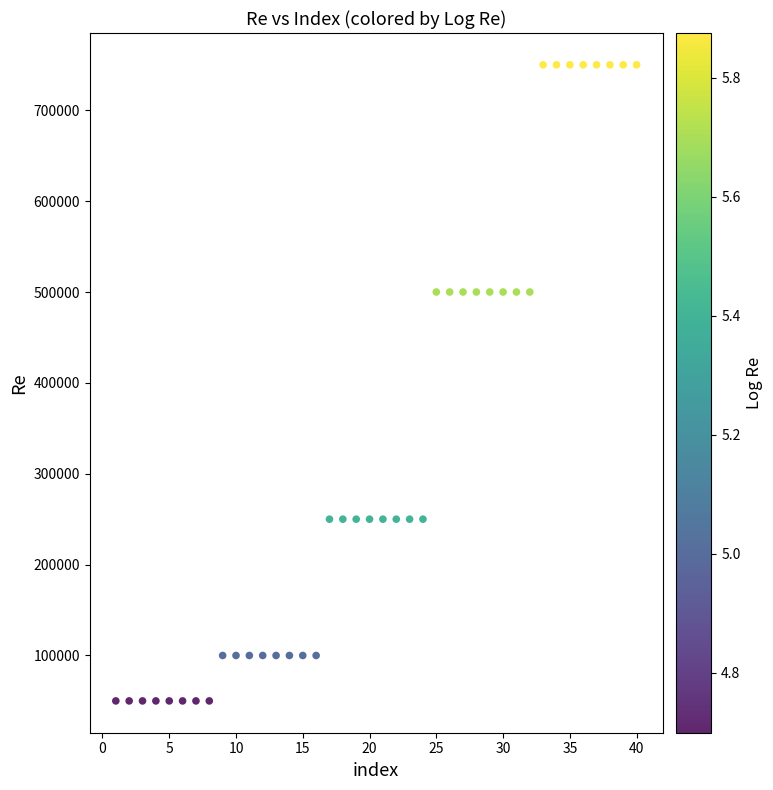

What is the range of X values (max minus min)?

39